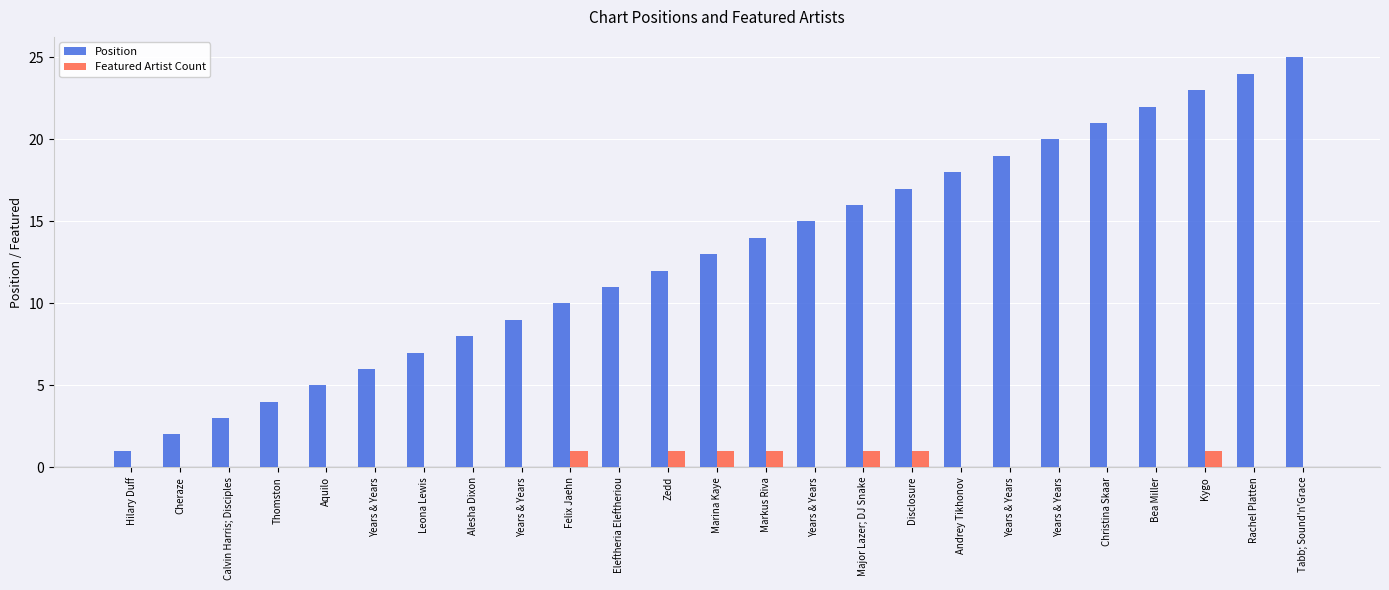

Is the value of Featured Artist Count at Major Lazer; DJ Snake greater than the value of Position at Years & Years?

No